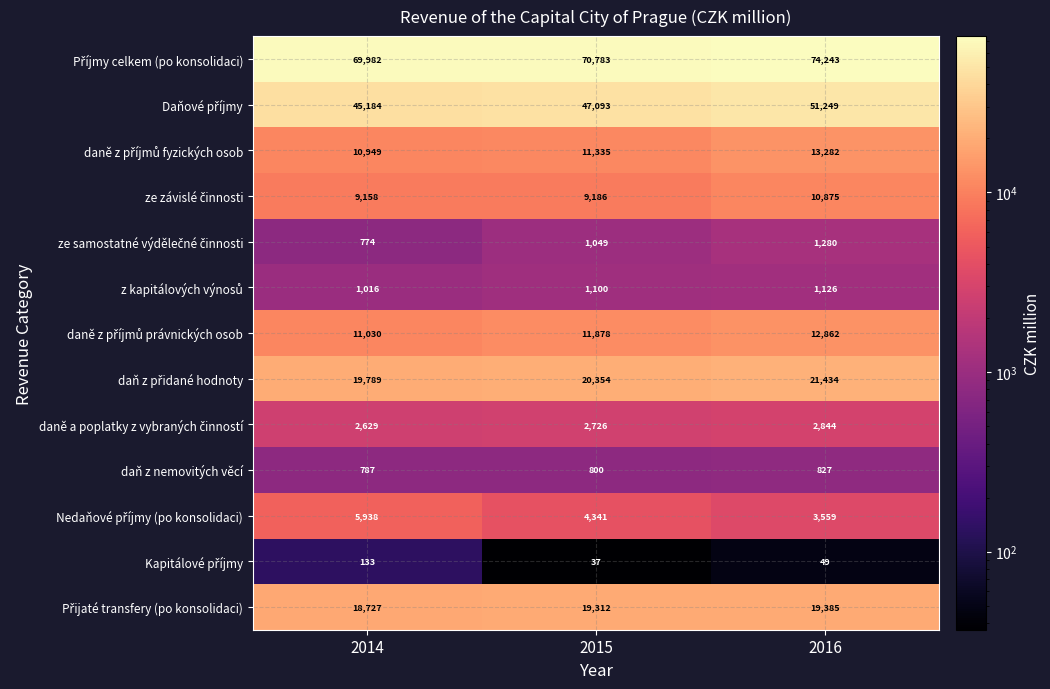

What is the spread (max minus min) of values at 2015?

70746